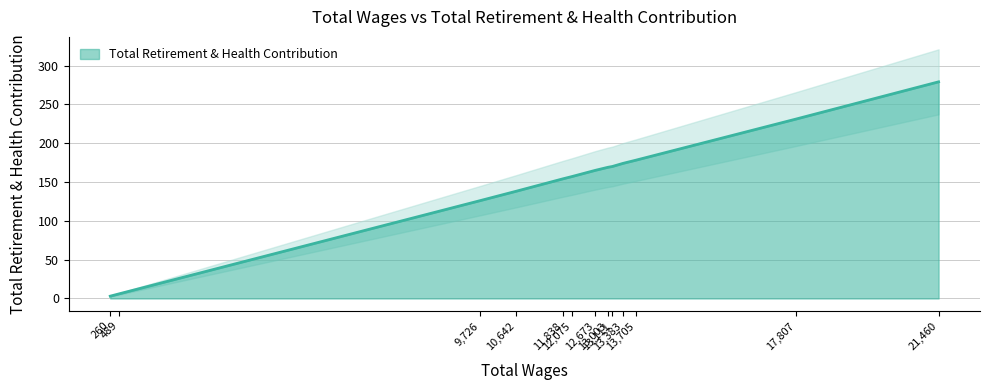

Approximately how many times larger is the value at 13705.0 compared to 13383.0?

1.0